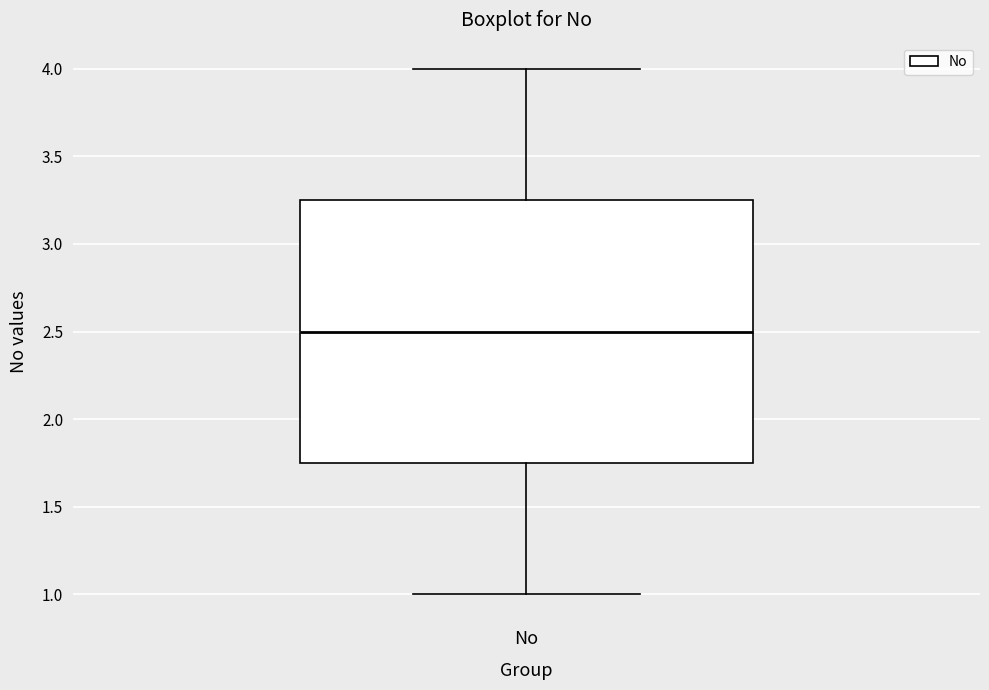

Transcribe this box plot: give where the median line is, the range the box spans, and where the two whiskers end, as read against the y-axis. The values are not printed on the chart, so give them approximately, as read against the axis.

median 2.50, box 1.75 to 3.25, whiskers 1.00 to 4.00